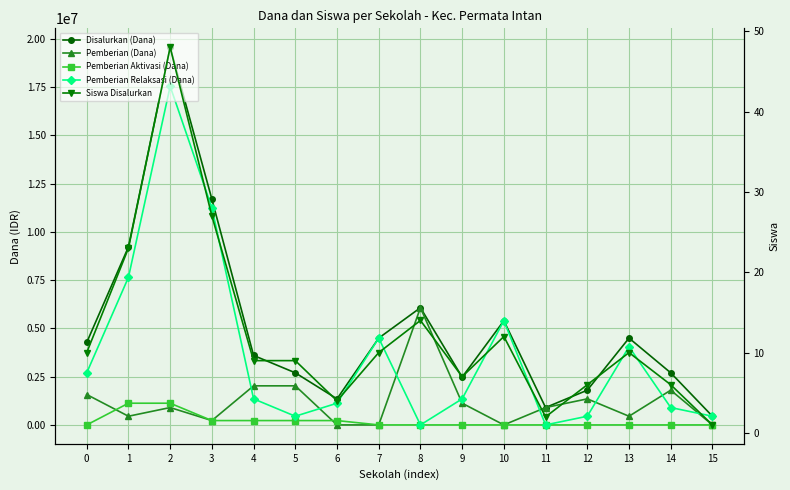

The value of Pemberian Relaksasi (Dana) at 8 is -12009153. True or false?

False